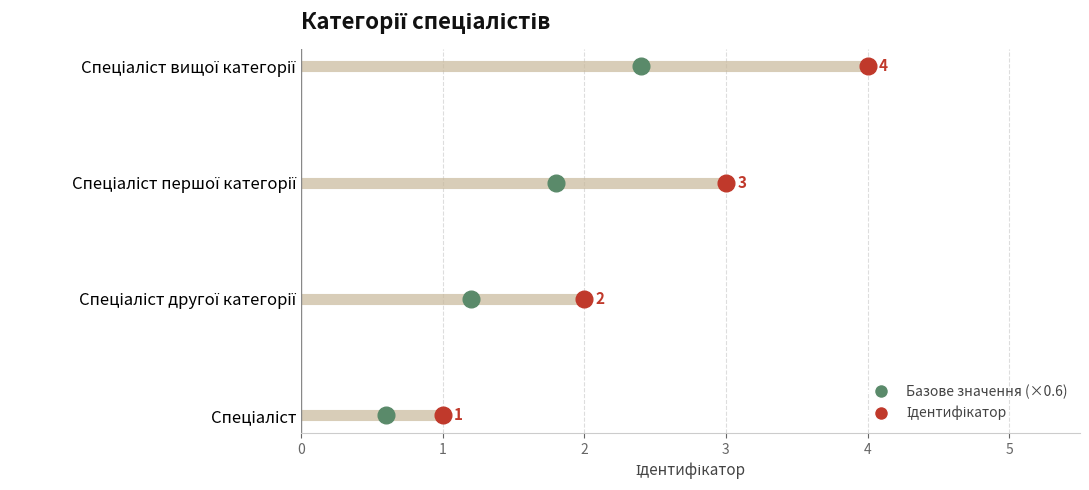

Which has a higher value, Спеціаліст другої категорії or Спеціаліст?

Спеціаліст другої категорії